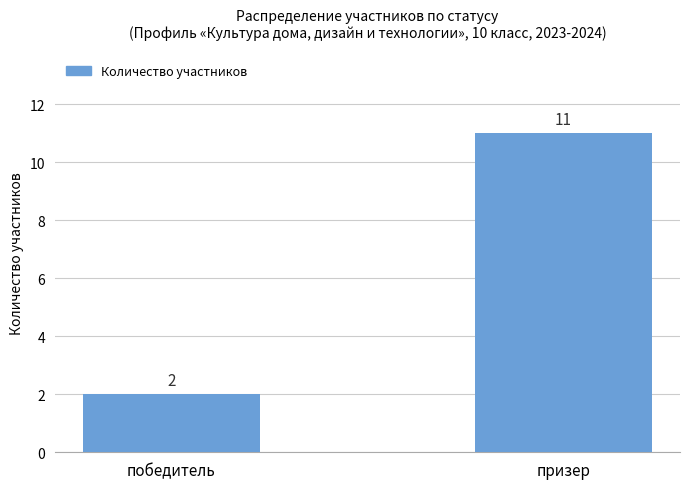

What position from the left is призер?

2